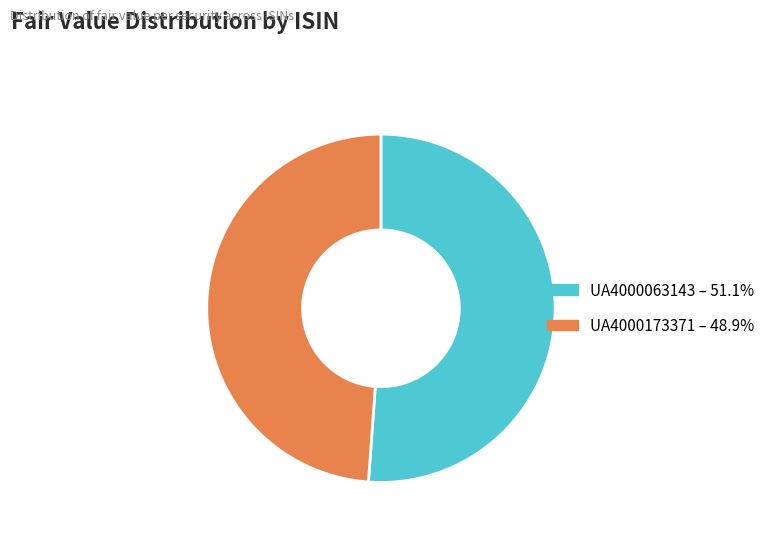

Is it true that UA4000173371 is 55% of the pie?

False